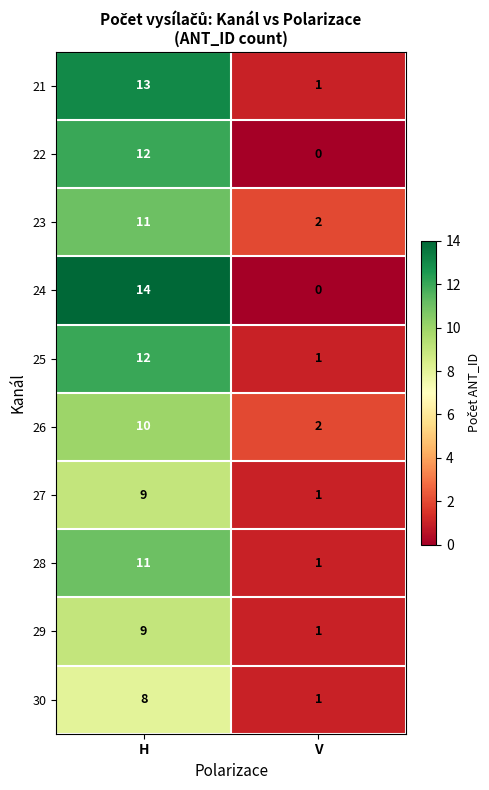

What is the approximate value of 26 at H?

10